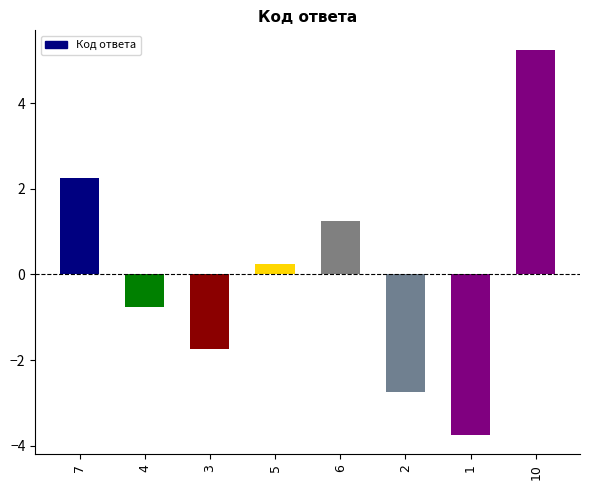

Rank the categories by value from highest to lowest.

10, 7, 6, 5, 4, 3, 2, 1